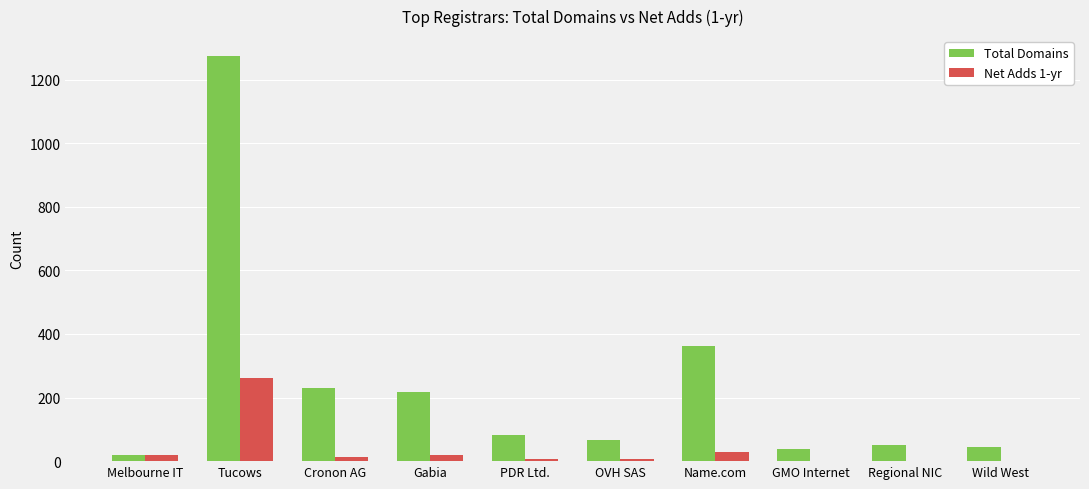

The value of Net Adds 1-yr at Tucows is 263. True or false?

True